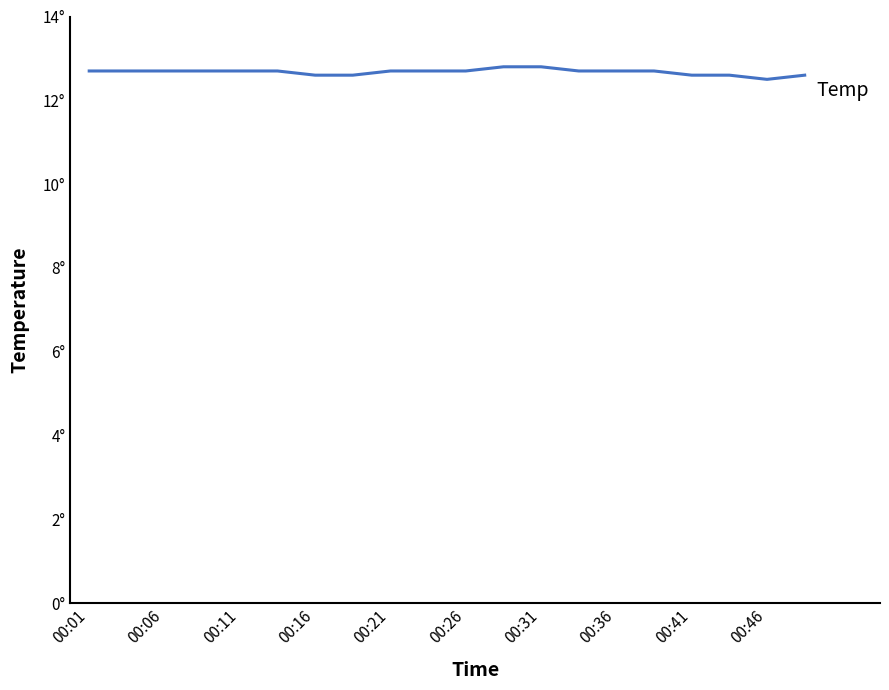

Does the chart have visible grid lines?

No